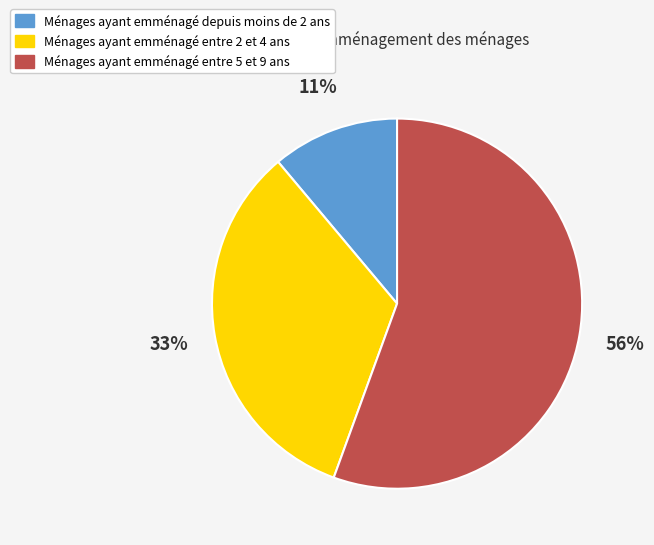

To the nearest percent, what percentage of the pie is Ménages ayant emménagé depuis moins de 2 ans?

11%